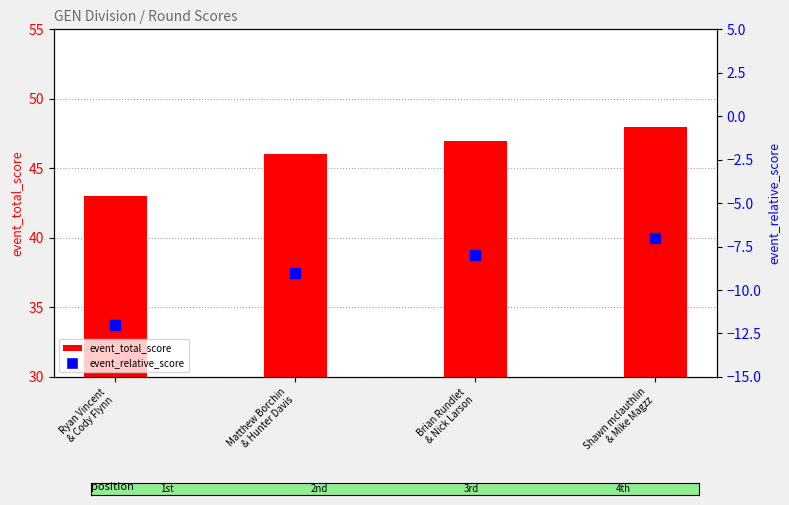

At how many categories does at least one series exceed 37?

4